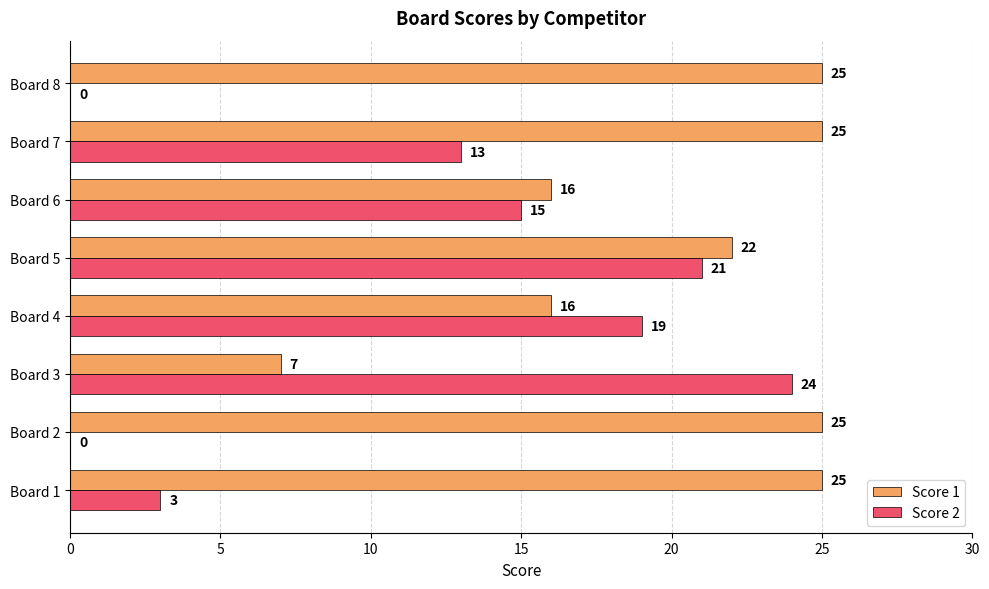

What is the highest value of the Score 1 series?

25